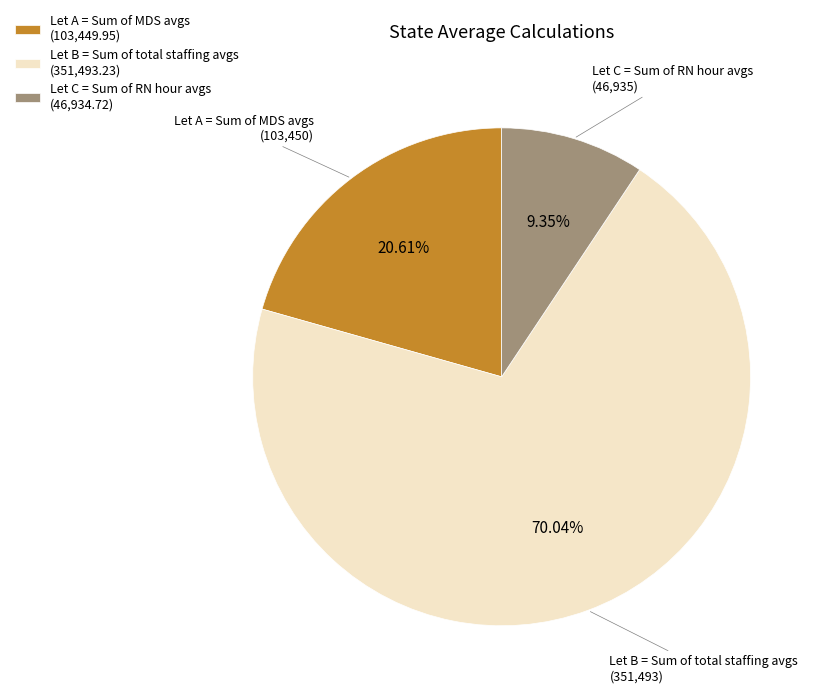

What percentage do Let A = Sum of MDS avgs and Let C = Sum of RN hour avgs together represent?

30.0%